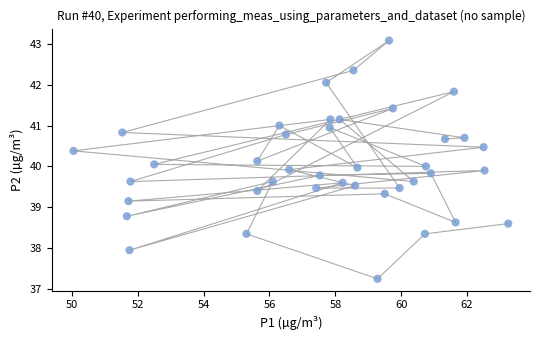

What is the range of X values (max minus min)?

13.2